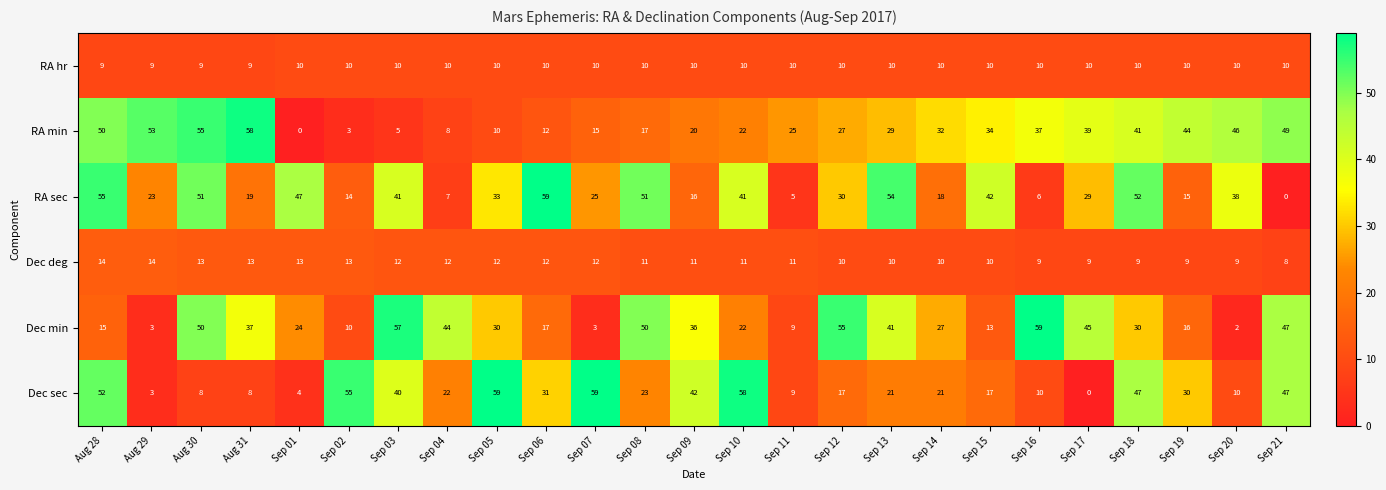

What is the difference between the highest and lowest values at Sep 15?

32